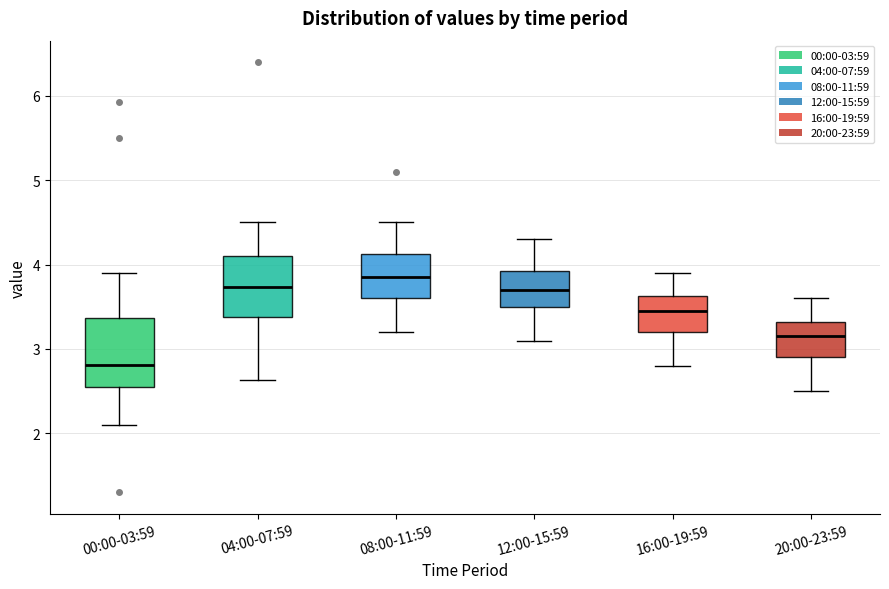

Where is the lower edge of the box for 08:00-11:59 on the y-axis? The values are not printed on the chart, so give them approximately, as read against the axis.

3.6